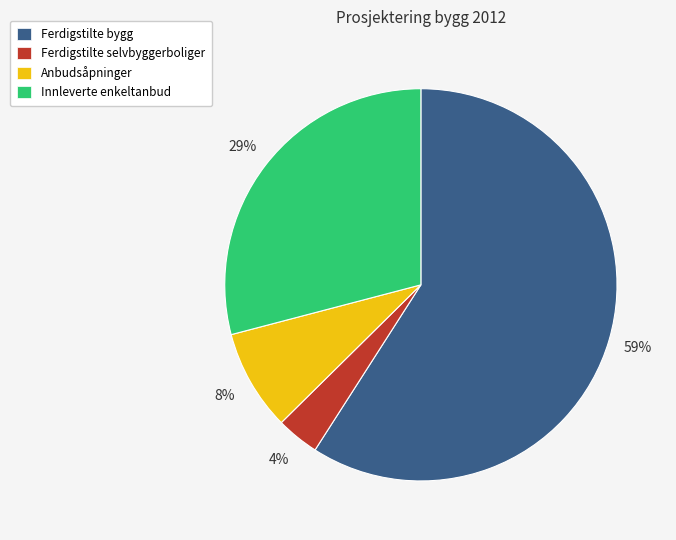

Which category accounts for the majority?

Ferdigstilte bygg